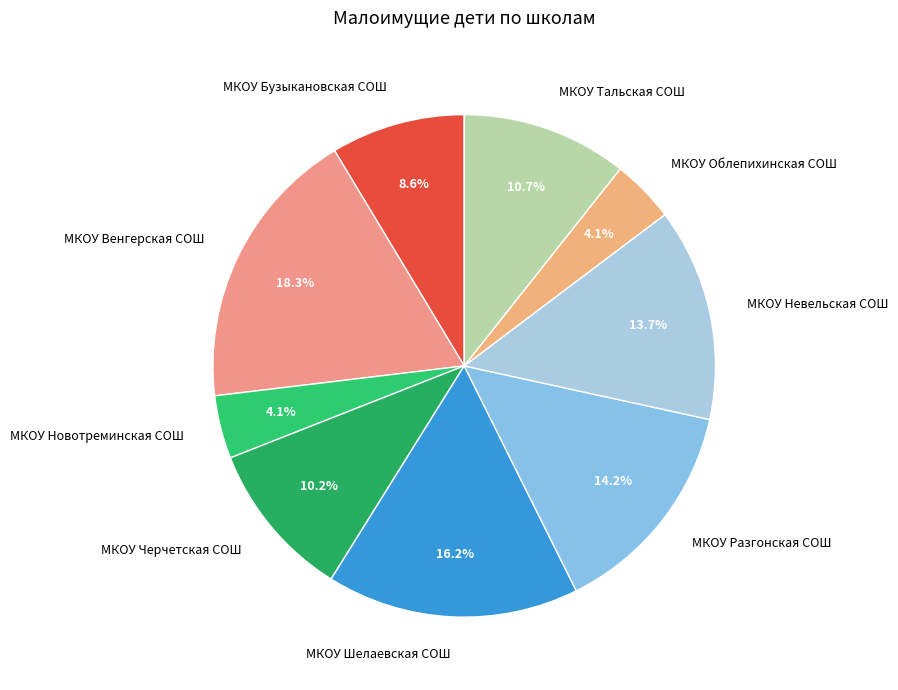

To the nearest percent, what percentage of the pie is МКОУ Невельская СОШ?

14%